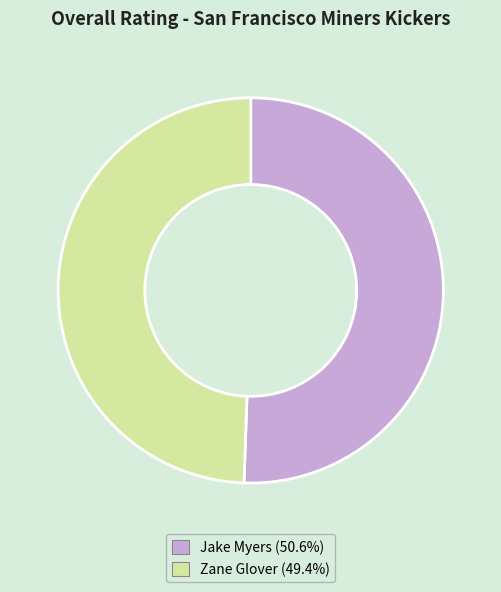

Rank the categories by value from lowest to highest.

Zane Glover, Jake Myers